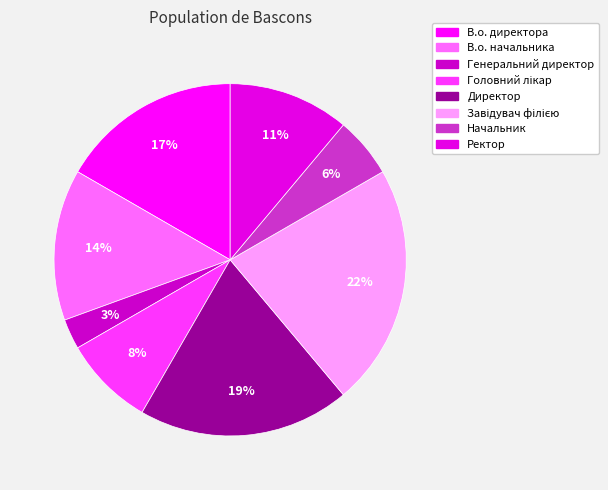

Rank the categories by value from lowest to highest.

Генеральний директор, Начальник, Головний лікар, Ректор, В.о. начальника, В.о. директора, Директор, Завідувач філією